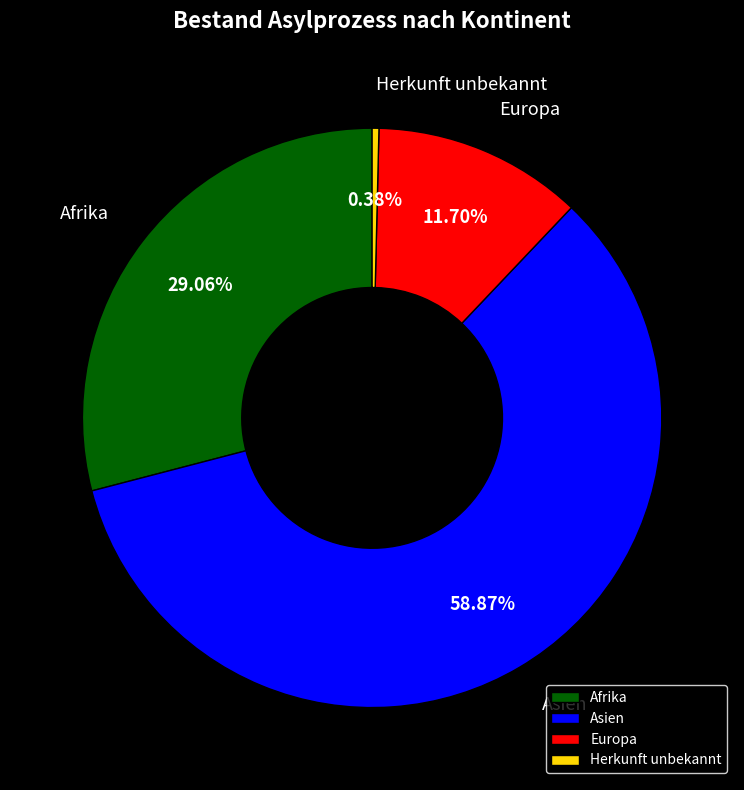

To the nearest percent, what portion does Afrika represent?

29%